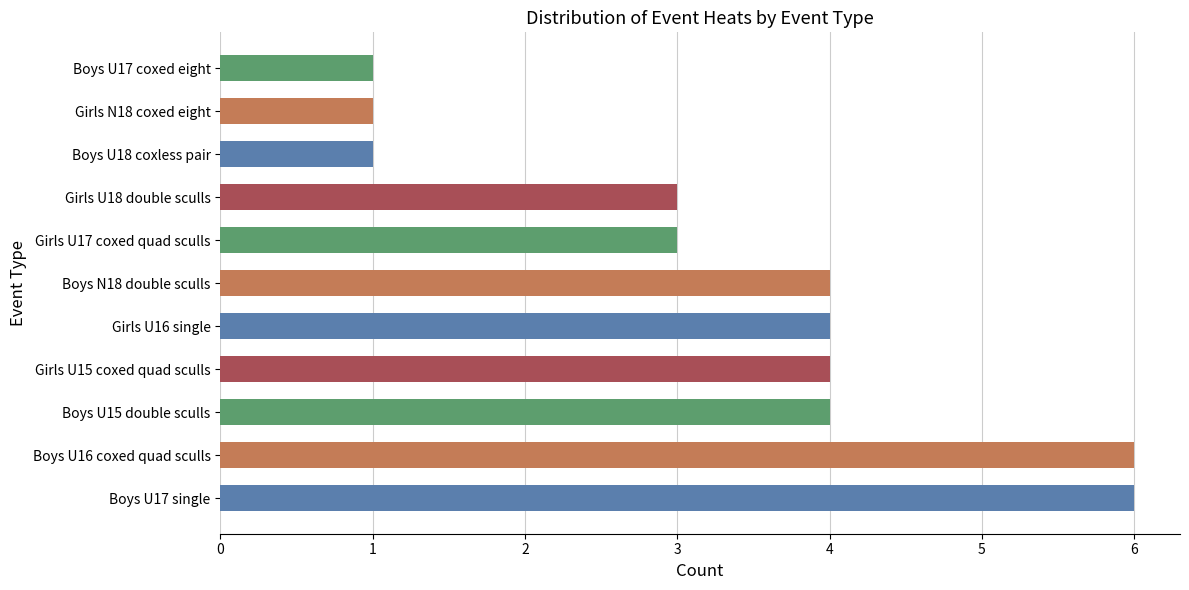

The chart shows a value of 1 at Boys U18 coxless pair. True or false?

True